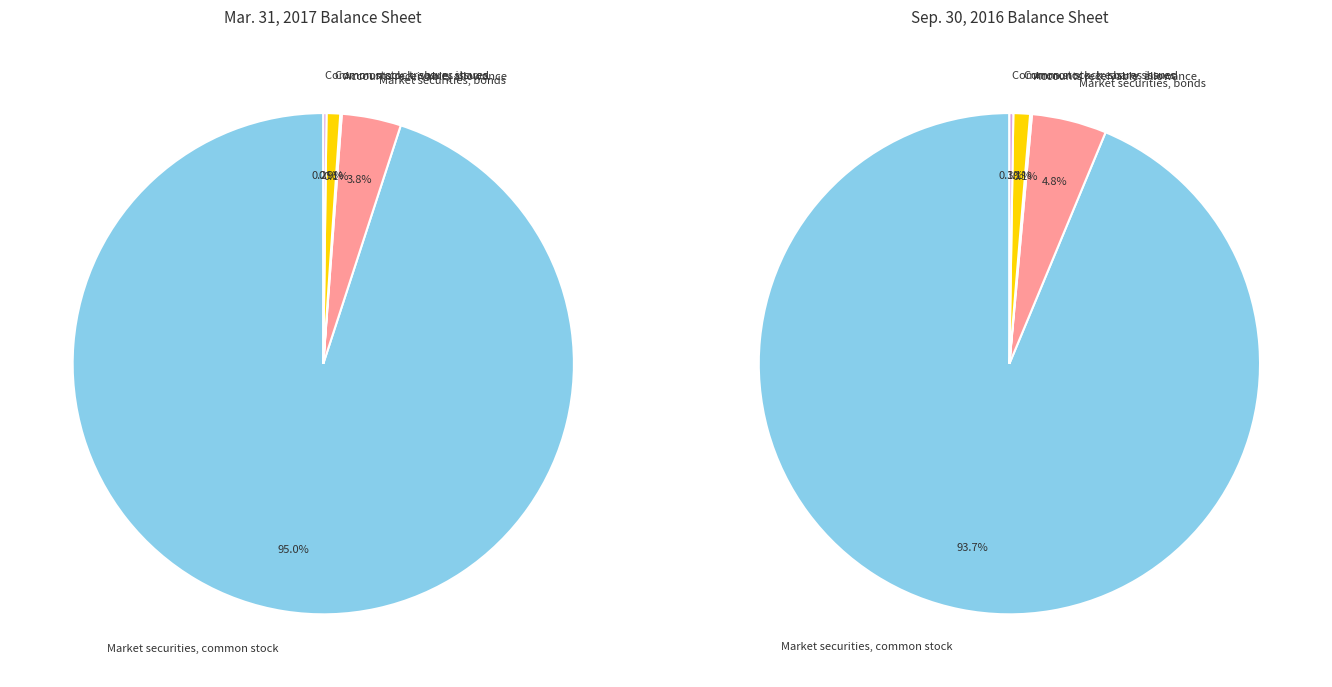

Do Accounts receivable, allowance and Common stock, shares issued together represent more than half of the pie?

No